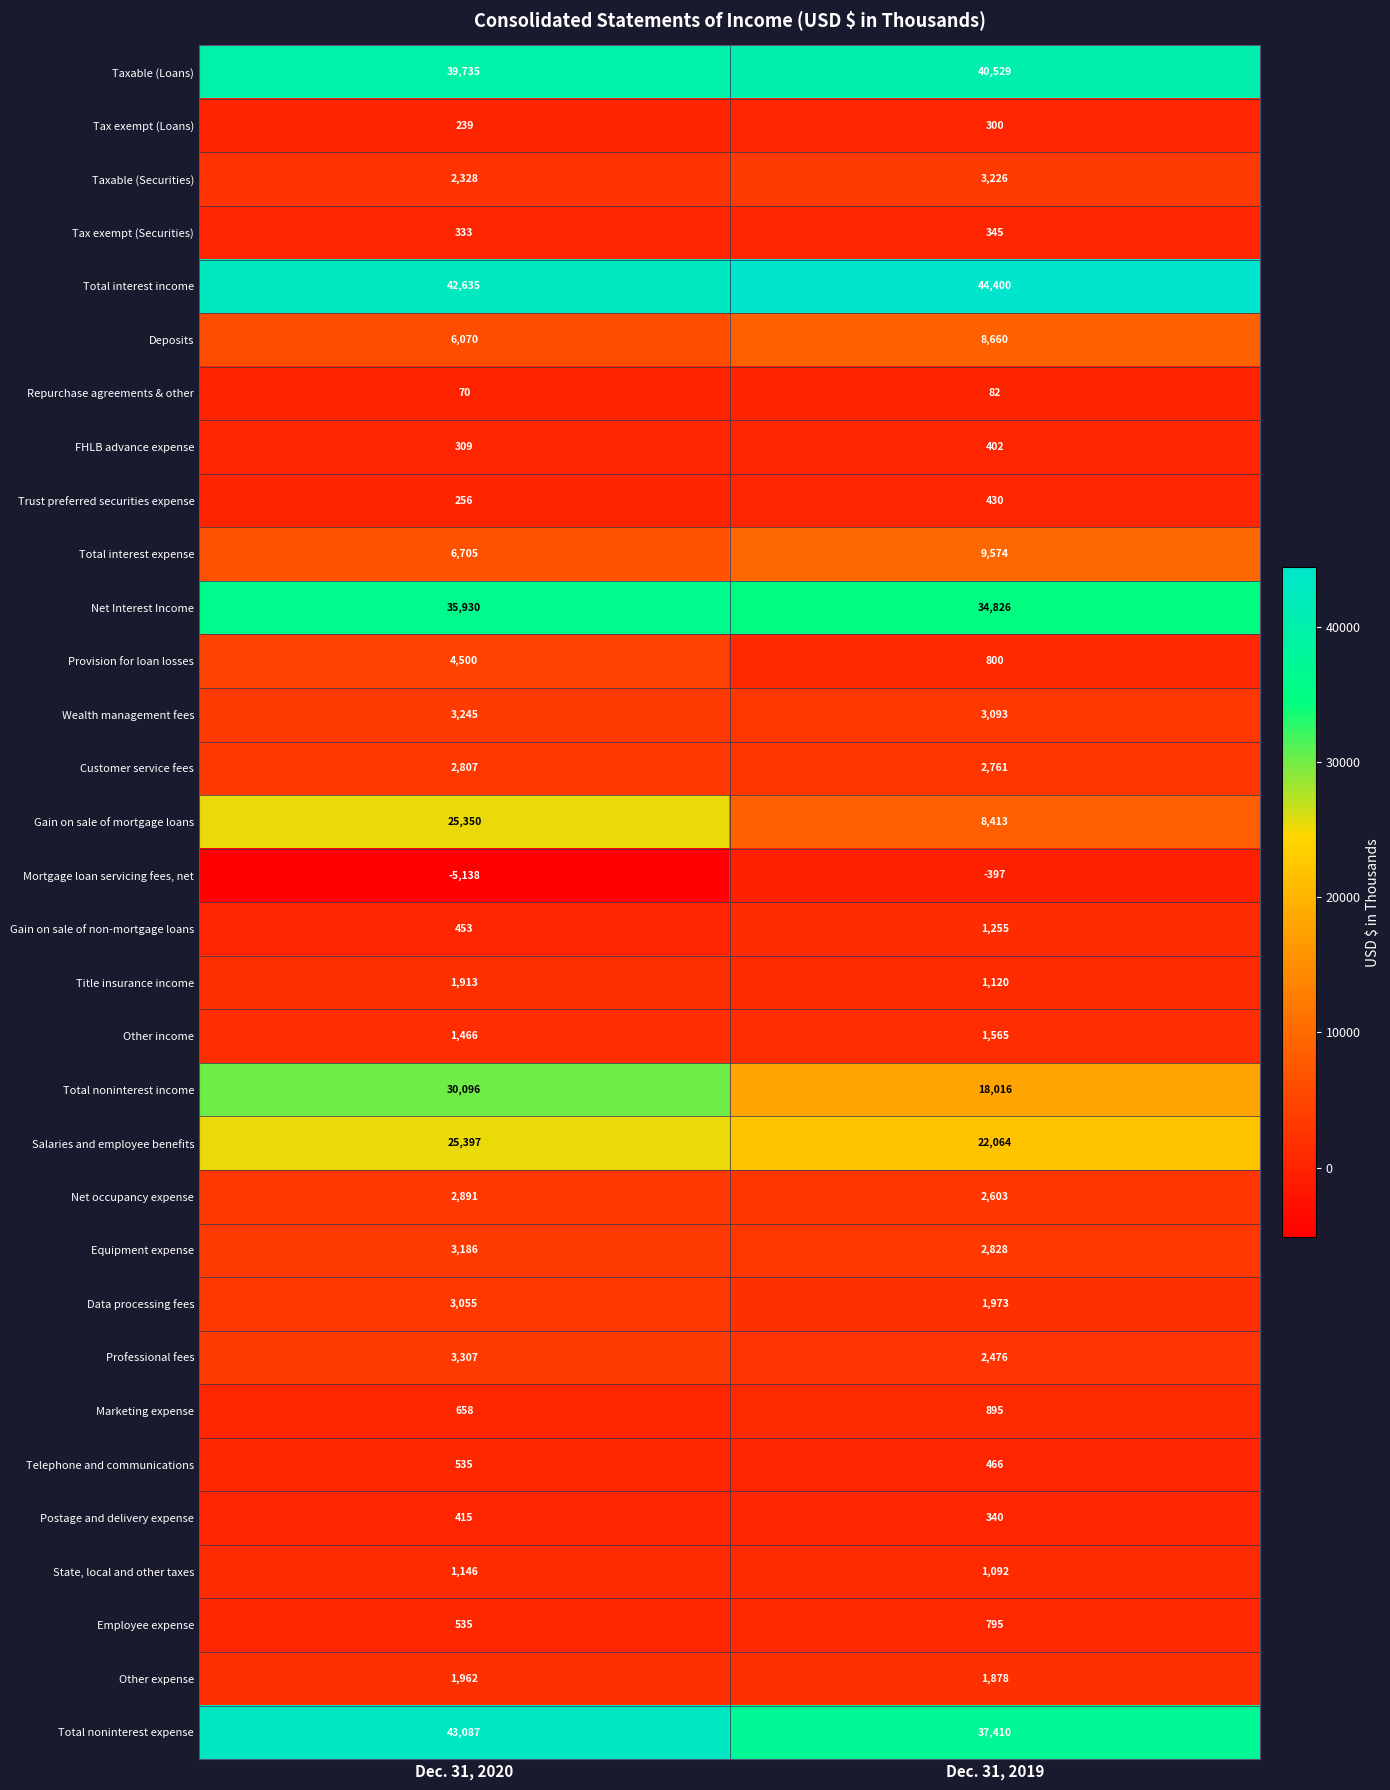

Rank the series by their maximum value, from highest to lowest.

Total interest income, Total noninterest expense, Taxable (Loans), Net Interest Income, Total noninterest income, Salaries and employee benefits, Gain on sale of mortgage loans, Total interest expense, Deposits, Provision for loan losses, Professional fees, Wealth management fees, Taxable (Securities), Equipment expense, Data processing fees, Net occupancy expense, Customer service fees, Other expense, Title insurance income, Other income, Gain on sale of non-mortgage loans, State, local and other taxes, Marketing expense, Employee expense, Telephone and communications, Trust preferred securities expense, Postage and delivery expense, FHLB advance expense, Tax exempt (Securities), Tax exempt (Loans), Repurchase agreements & other, Mortgage loan servicing fees, net